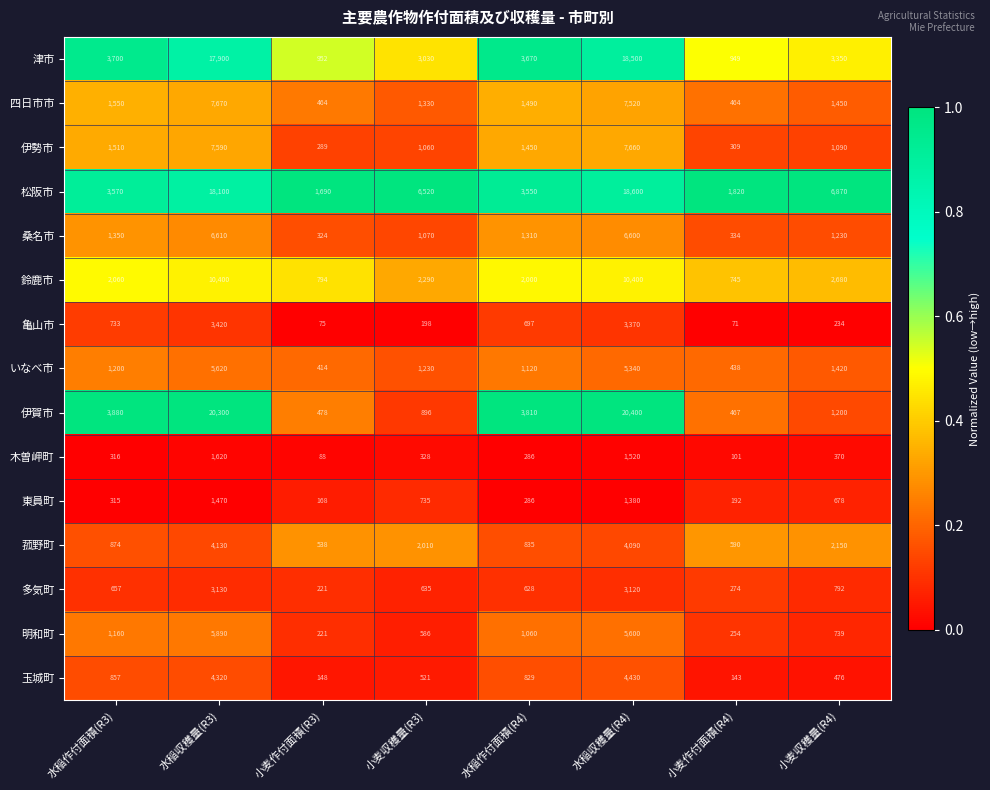

At which category is the sum across all series the highest?

水稲収穫量(R4)